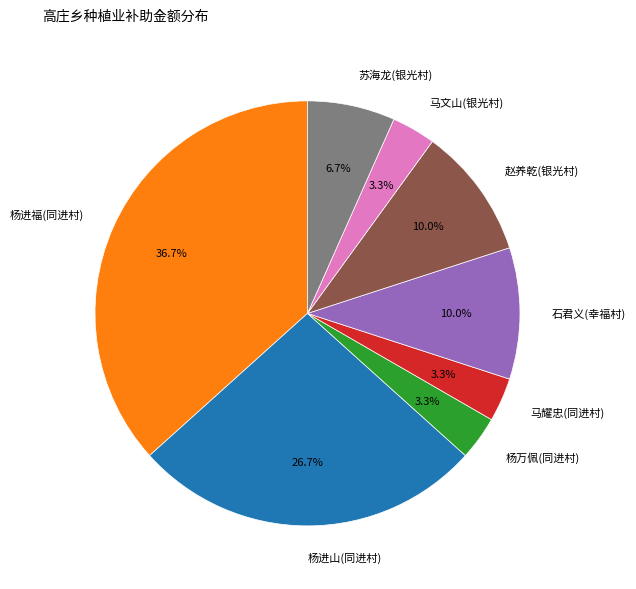

How many segments does this pie chart have?

8